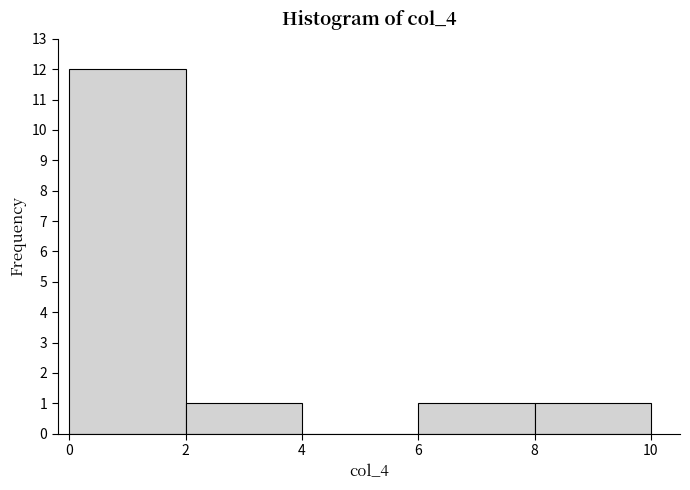

Over which range of the x-axis is the bar tallest?

0 to 2